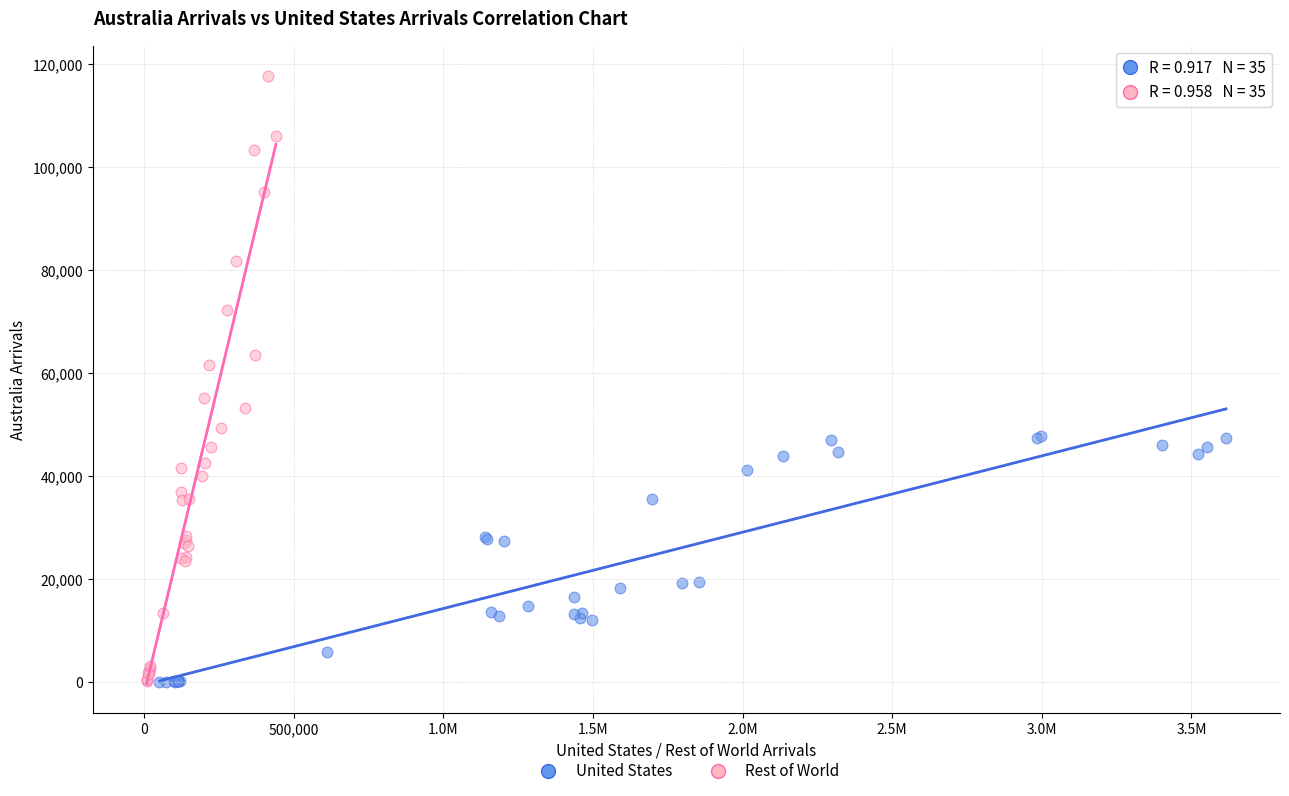

Which series has the widest spread of Y values?

Rest of World